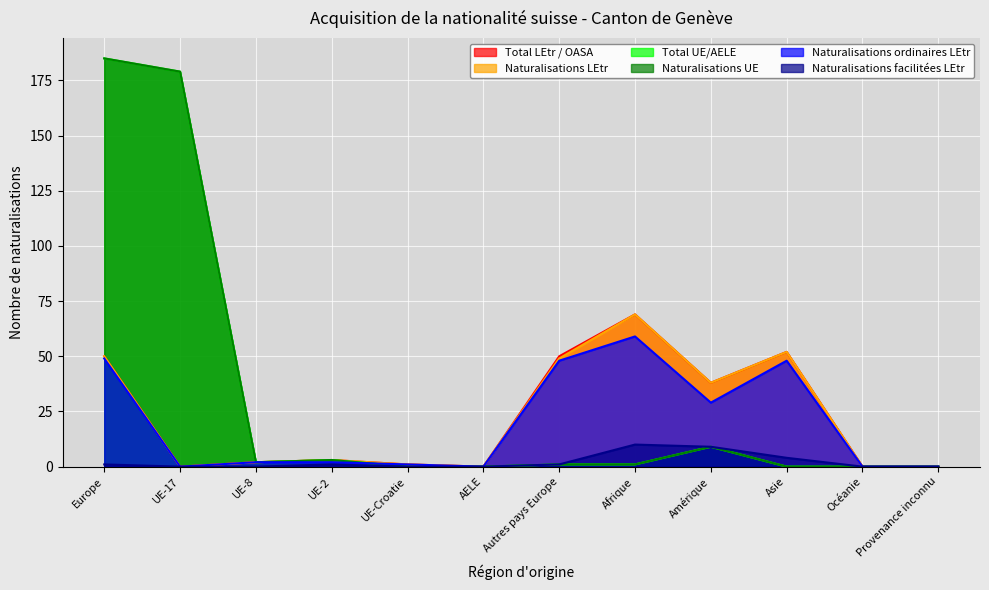

What is the label of the 1st point from the right?

Provenance inconnu